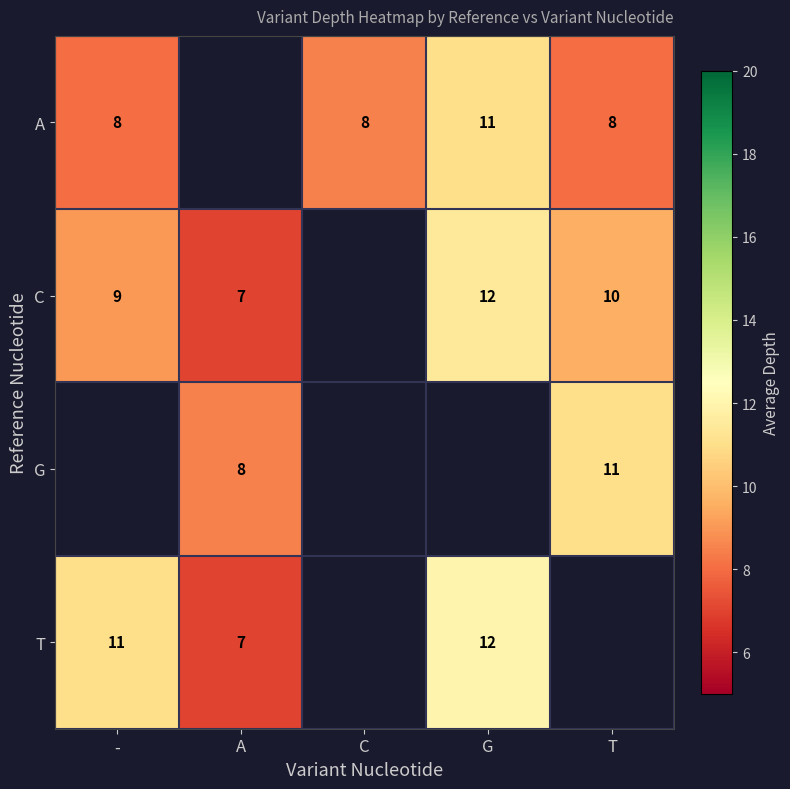

The T series shows 18 at -. True or false?

False